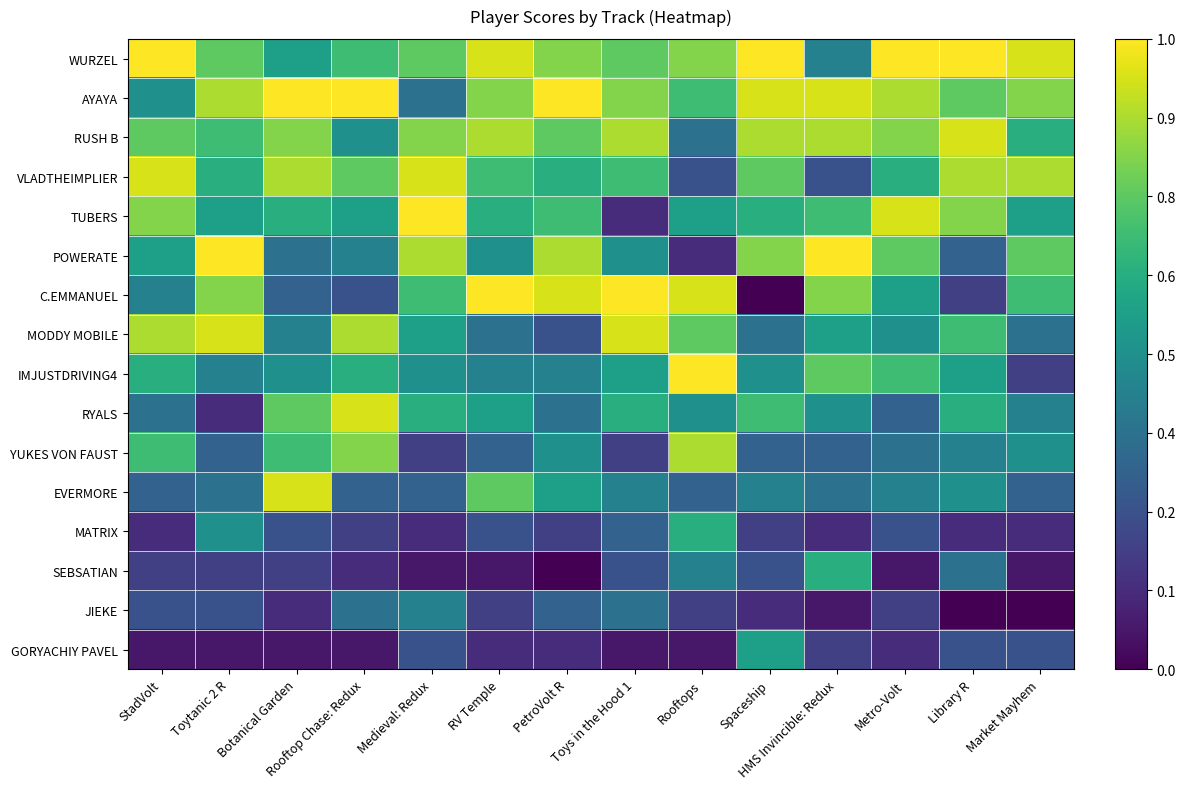

At which category does the chart reach its minimum across all series?

Spaceship